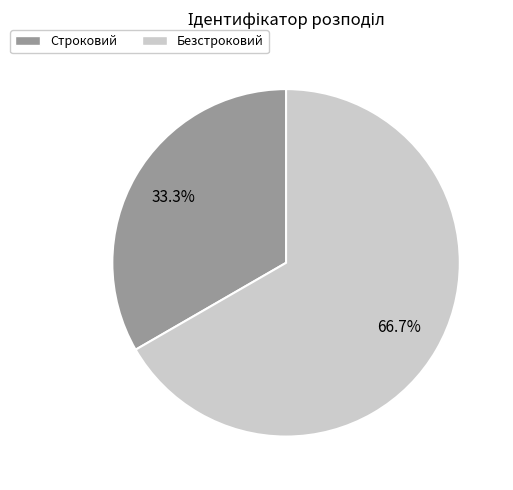

Is there a majority slice in this chart?

Yes